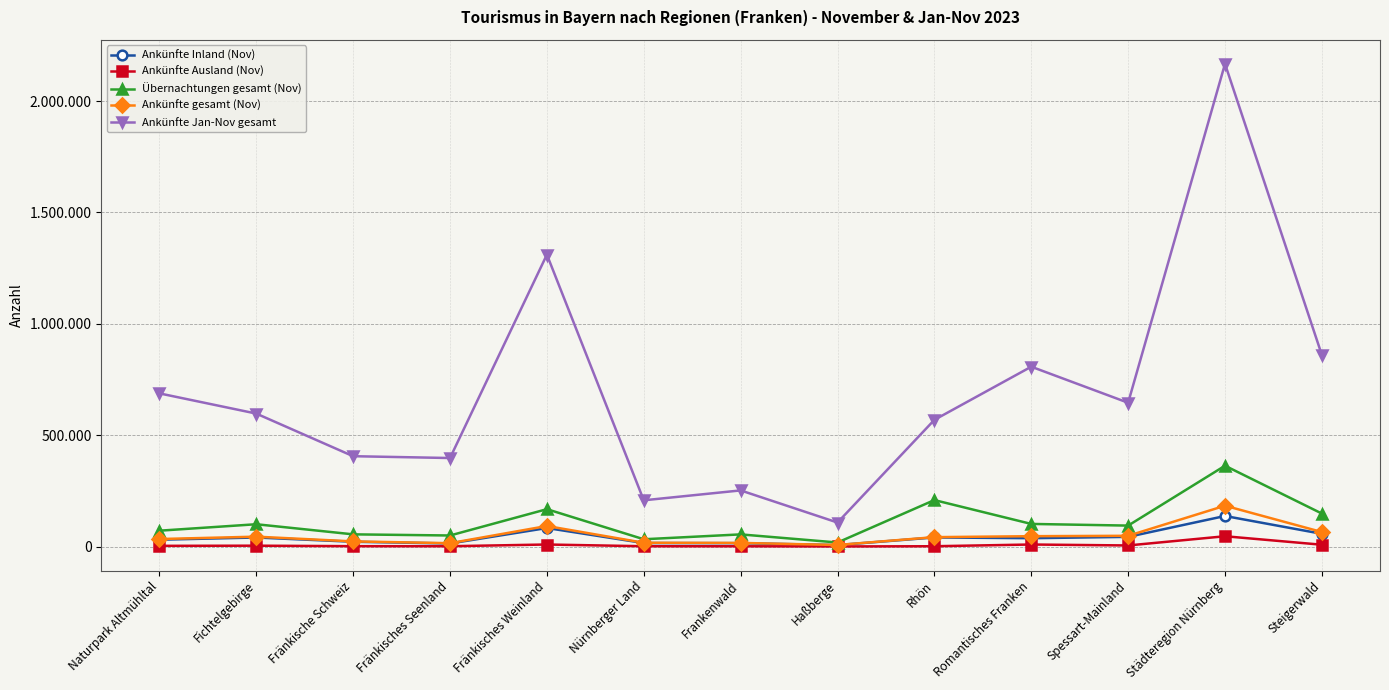

Reading left to right, extract all data points from this chart.

Ankünfte Inland (Nov): 30547	40536	21441	13666	83120	15618	15094	6557	40788	37337	43390	137071	57025
Ankünfte Ausland (Nov): 3033	3754	1525	1333	9071	1256	1111	343	1299	9046	4773	46155	8036
Übernachtungen gesamt (Nov): 71060	100076	54652	49541	167720	32607	54489	18015	208540	101456	93951	362775	147954
Ankünfte gesamt (Nov): 33580	44290	22966	14999	92191	16874	16205	6900	42087	46383	48163	183226	65061
Ankünfte Jan-Nov gesamt: 687646	596929	405558	397349	1310684	207526	251967	107685	568792	807451	645568	2167295	859762